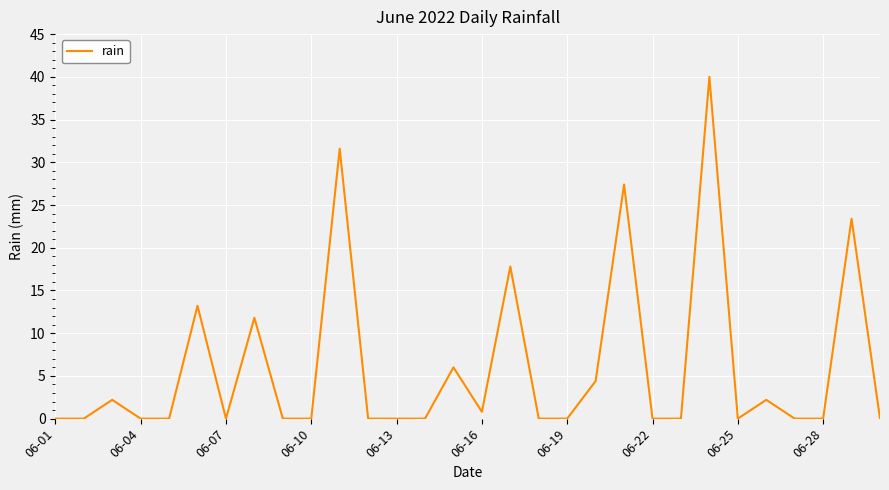

How many lines are shown in the chart?

1